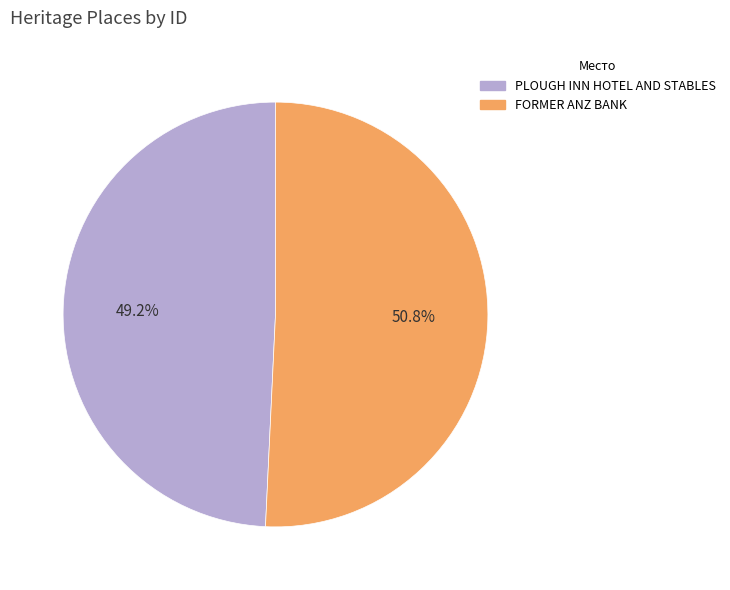

Combined, do PLOUGH INN HOTEL AND STABLES and FORMER ANZ BANK account for over 50%?

Yes